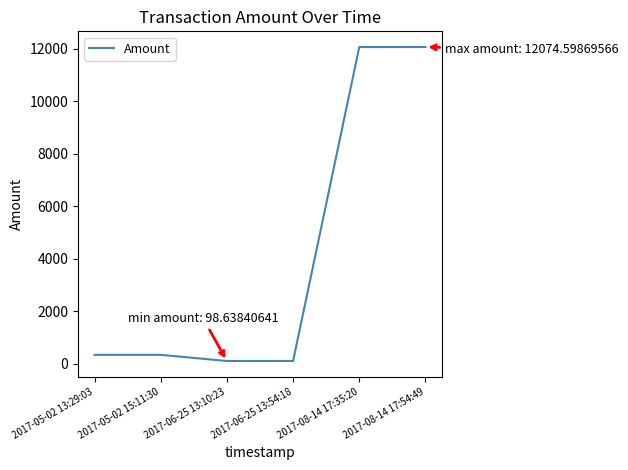

What is the difference between the values at 2017-06-25 13:54:18 and 2017-08-14 17:35:20?

11974.0